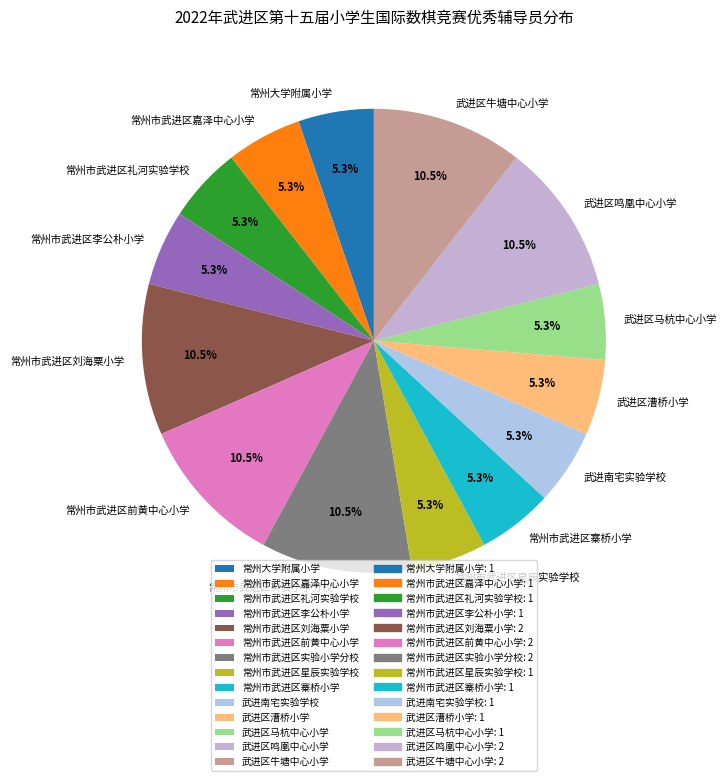

Combined, do 常州市武进区星辰实验学校 and 武进区牛塘中心小学 account for over 50%?

No